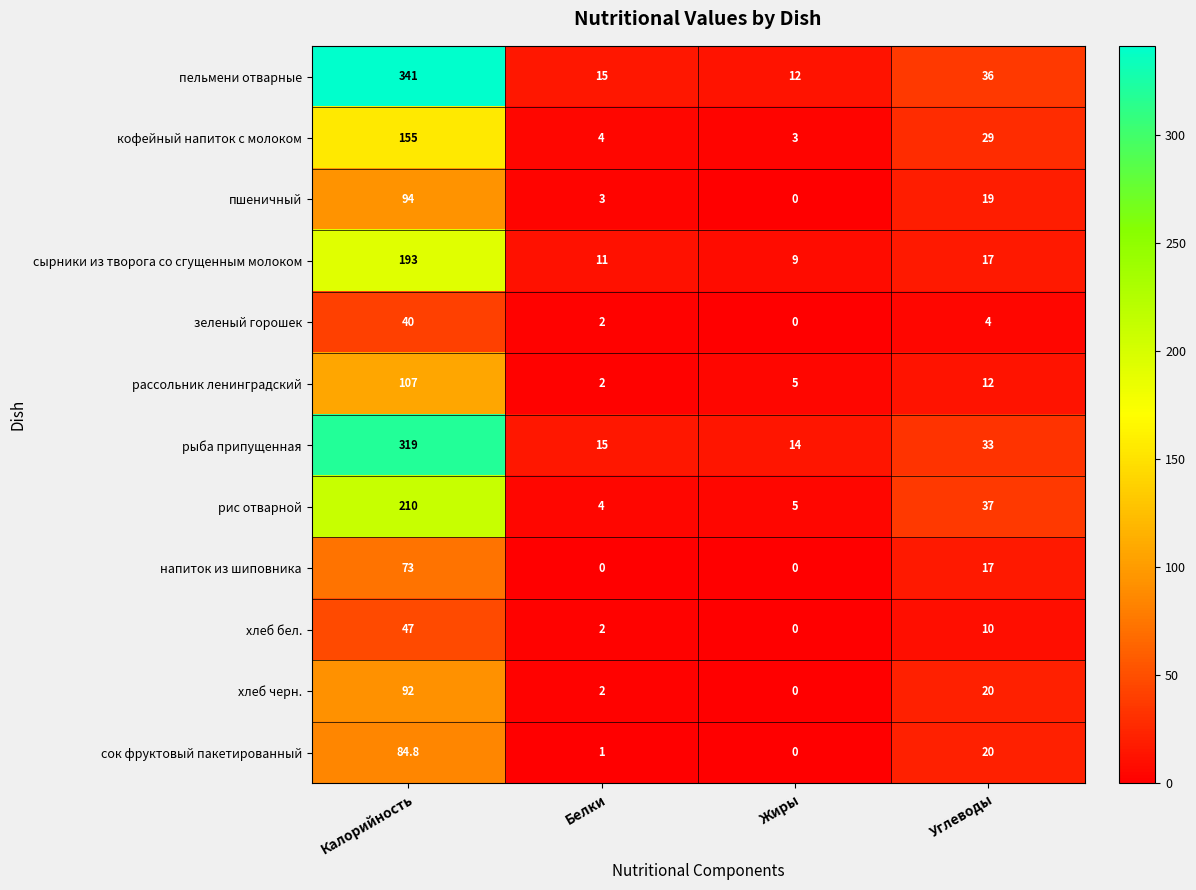

Which series has the widest spread of values?

пельмени отварные